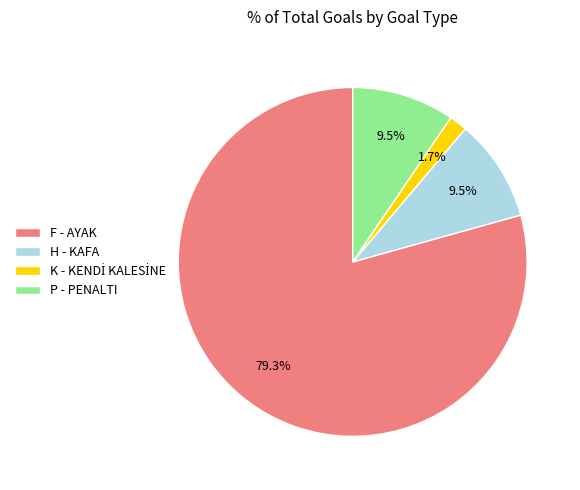

Approximately how many times larger is the value at P - PENALTI compared to H - KAFA?

1.0